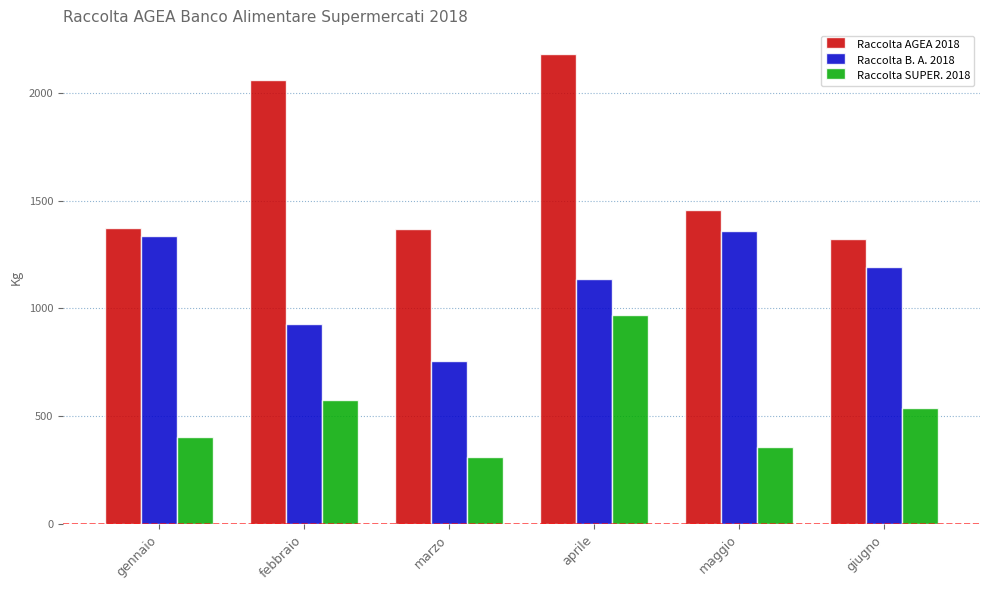

What is the difference between the second highest and minimum values in the Raccolta AGEA 2018 series?

737.2